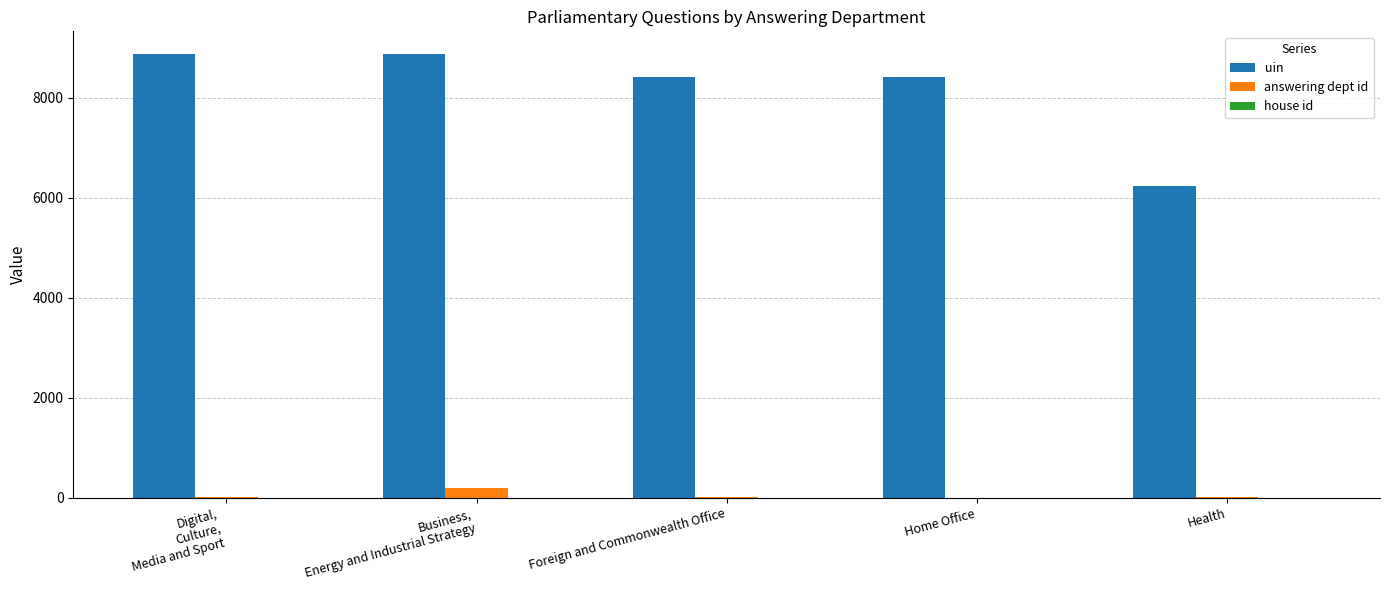

Count the number of categories in the chart.

5